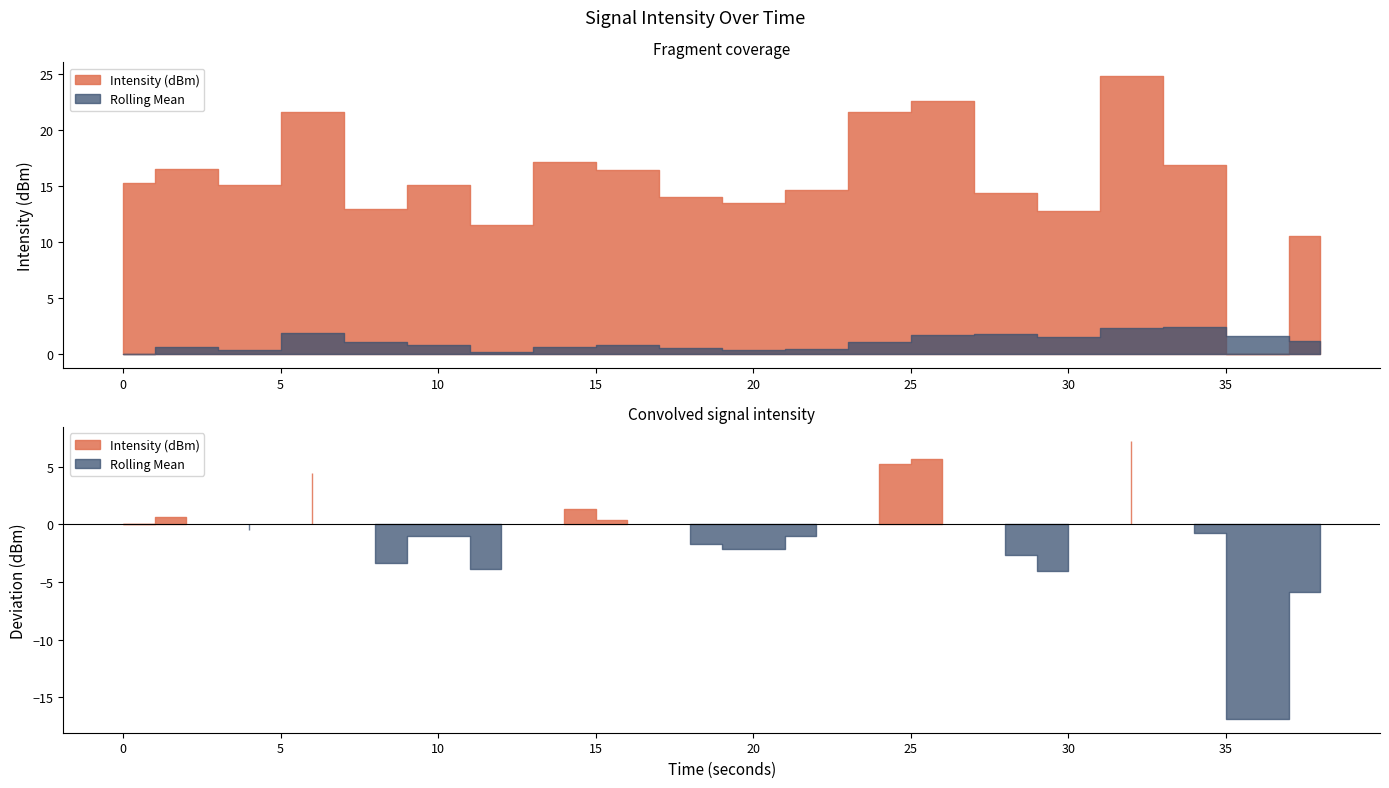

Which series has the widest spread of values?

Intensity (dBm)